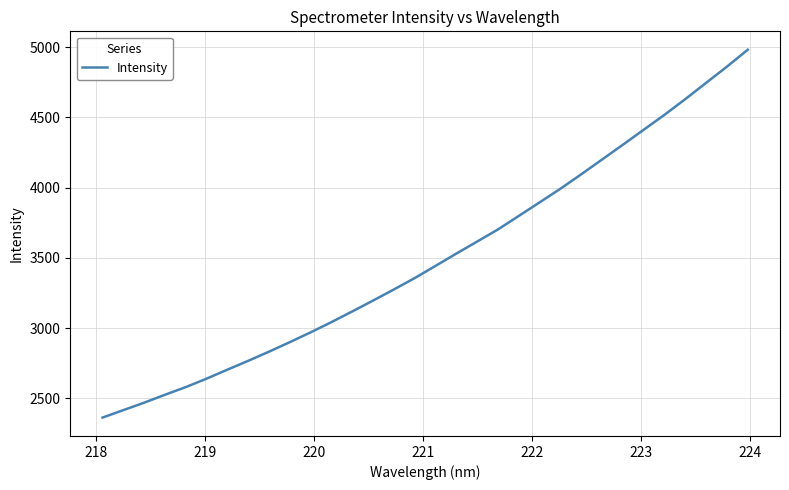

What is the maximum value shown in the chart?

4981.6